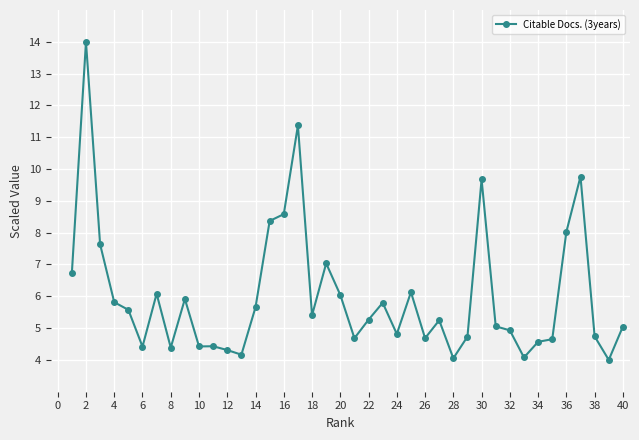

True or false: there are more than 0 points higher than both neighbors.

True